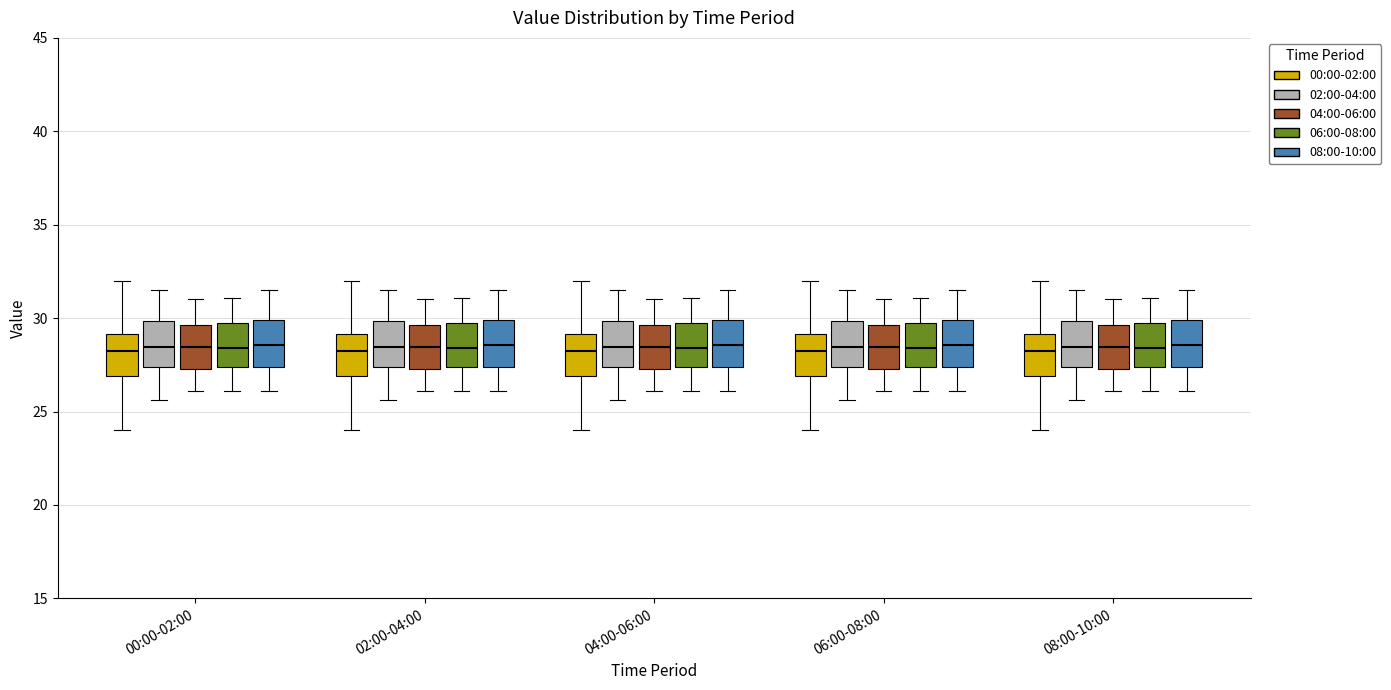

Reading left to right, transcribe this box plot: for each box, give where its median line is, the range the box spans, and where its two whiskers end, as read against the y-axis. The values are not printed on the chart, so give them approximately, as read against the axis.

00:00-02:00 (00:00-02:00): median 28.0, box 27.0 to 29.0, whiskers 24.0 to 32.0
00:00-02:00 (02:00-04:00): median 28.5, box 27.5 to 30.0, whiskers 25.5 to 31.5
00:00-02:00 (04:00-06:00): median 28.5, box 27.5 to 29.5, whiskers 26.0 to 31.0
00:00-02:00 (06:00-08:00): median 28.5, box 27.5 to 30.0, whiskers 26.0 to 31.0
00:00-02:00 (08:00-10:00): median 28.5, box 27.5 to 30.0, whiskers 26.0 to 31.5
02:00-04:00 (00:00-02:00): median 28.0, box 27.0 to 29.0, whiskers 24.0 to 32.0
02:00-04:00 (02:00-04:00): median 28.5, box 27.5 to 30.0, whiskers 25.5 to 31.5
02:00-04:00 (04:00-06:00): median 28.5, box 27.5 to 29.5, whiskers 26.0 to 31.0
02:00-04:00 (06:00-08:00): median 28.5, box 27.5 to 30.0, whiskers 26.0 to 31.0
02:00-04:00 (08:00-10:00): median 28.5, box 27.5 to 30.0, whiskers 26.0 to 31.5
04:00-06:00 (00:00-02:00): median 28.0, box 27.0 to 29.0, whiskers 24.0 to 32.0
04:00-06:00 (02:00-04:00): median 28.5, box 27.5 to 30.0, whiskers 25.5 to 31.5
04:00-06:00 (04:00-06:00): median 28.5, box 27.5 to 29.5, whiskers 26.0 to 31.0
04:00-06:00 (06:00-08:00): median 28.5, box 27.5 to 30.0, whiskers 26.0 to 31.0
04:00-06:00 (08:00-10:00): median 28.5, box 27.5 to 30.0, whiskers 26.0 to 31.5
06:00-08:00 (00:00-02:00): median 28.0, box 27.0 to 29.0, whiskers 24.0 to 32.0
06:00-08:00 (02:00-04:00): median 28.5, box 27.5 to 30.0, whiskers 25.5 to 31.5
06:00-08:00 (04:00-06:00): median 28.5, box 27.5 to 29.5, whiskers 26.0 to 31.0
06:00-08:00 (06:00-08:00): median 28.5, box 27.5 to 30.0, whiskers 26.0 to 31.0
06:00-08:00 (08:00-10:00): median 28.5, box 27.5 to 30.0, whiskers 26.0 to 31.5
08:00-10:00 (00:00-02:00): median 28.0, box 27.0 to 29.0, whiskers 24.0 to 32.0
08:00-10:00 (02:00-04:00): median 28.5, box 27.5 to 30.0, whiskers 25.5 to 31.5
08:00-10:00 (04:00-06:00): median 28.5, box 27.5 to 29.5, whiskers 26.0 to 31.0
08:00-10:00 (06:00-08:00): median 28.5, box 27.5 to 30.0, whiskers 26.0 to 31.0
08:00-10:00 (08:00-10:00): median 28.5, box 27.5 to 30.0, whiskers 26.0 to 31.5